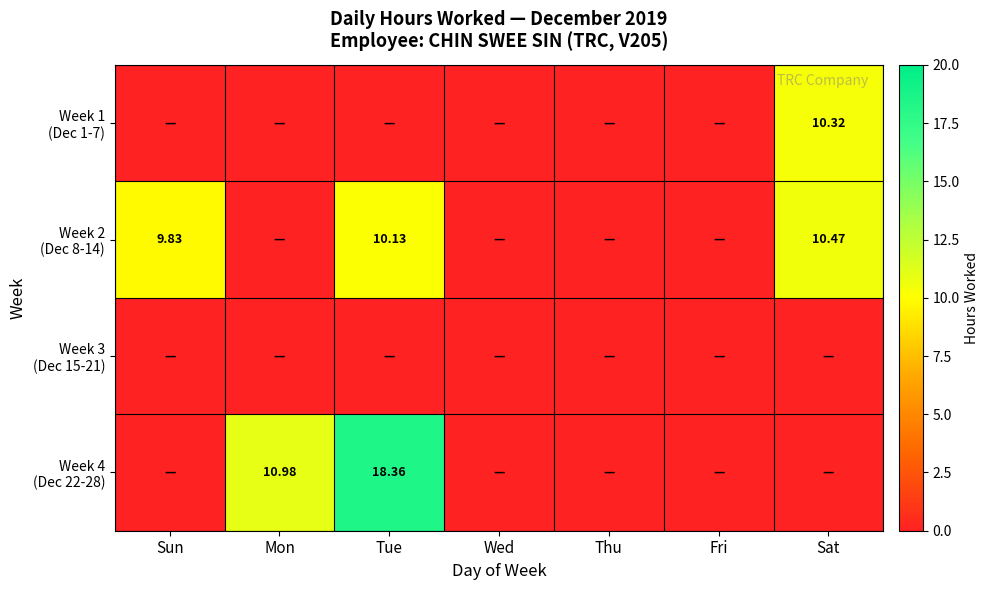

Which series has the largest total across all categories?

Week 2 (Dec 8-14)